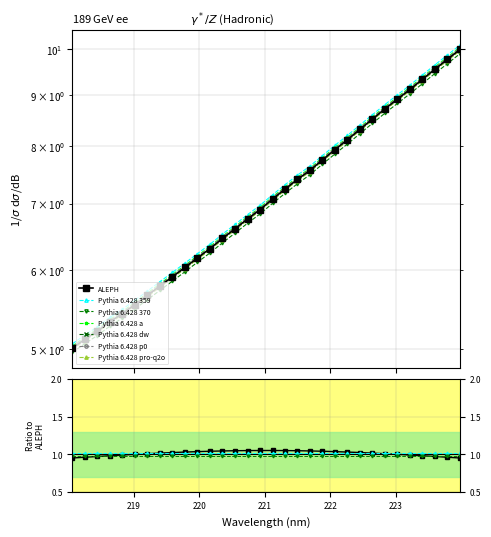

What is the maximum value shown in the chart?

10.0